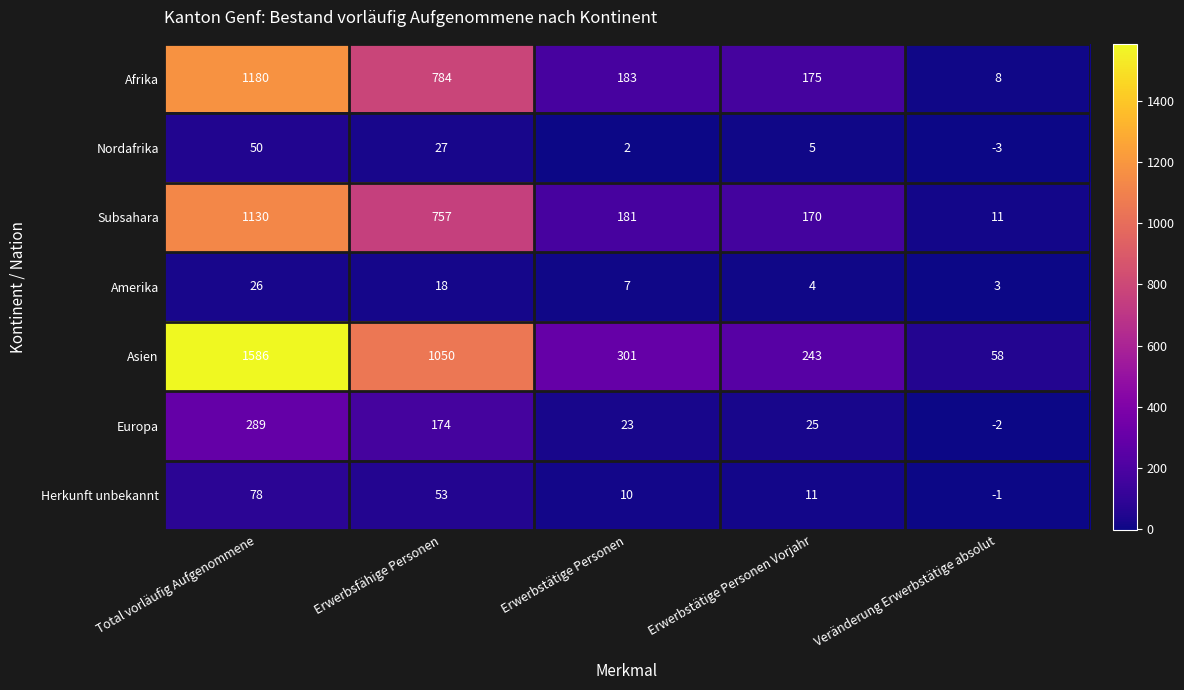

Rank the categories by Asien value from highest to lowest.

Total vorläufig Aufgenommene, Erwerbsfähige Personen, Erwerbstätige Personen, Erwerbstätige Personen Vorjahr, Veränderung Erwerbstätige absolut